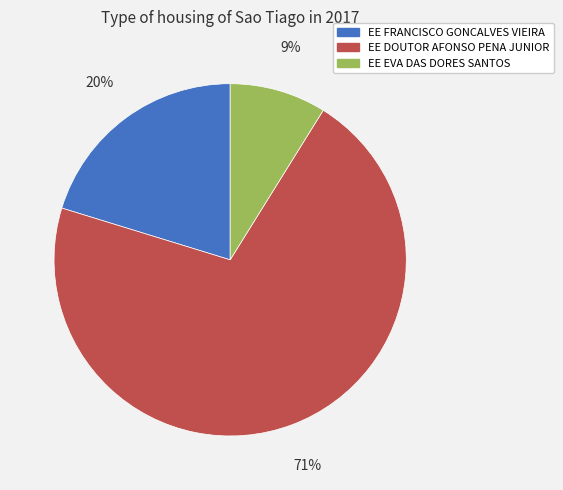

Is the sum of EE EVA DAS DORES SANTOS and EE DOUTOR AFONSO PENA JUNIOR greater than half?

Yes